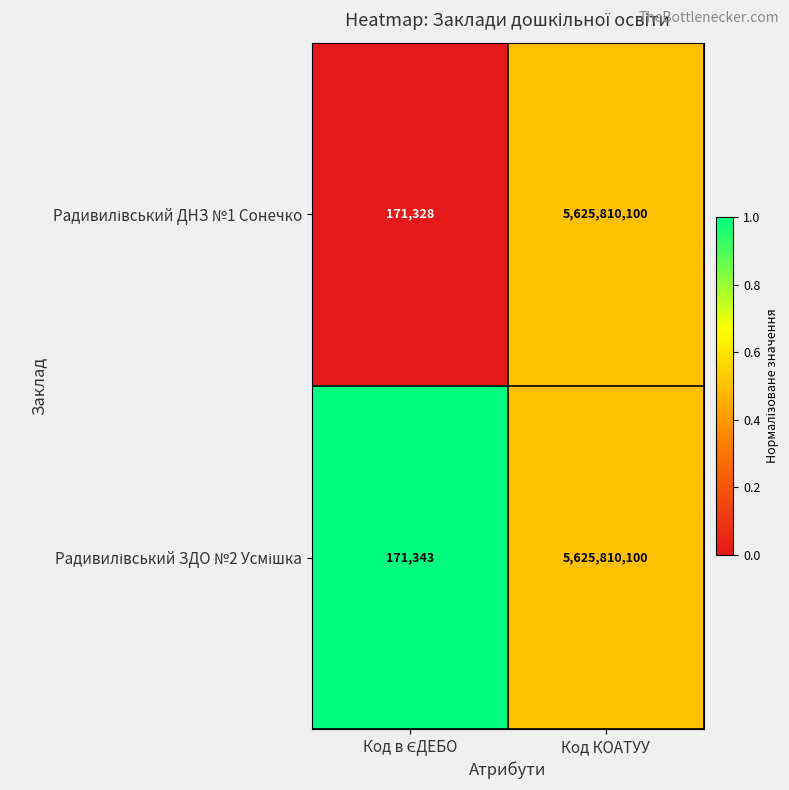

At which category is the sum across all series the highest?

Код КОАТУУ